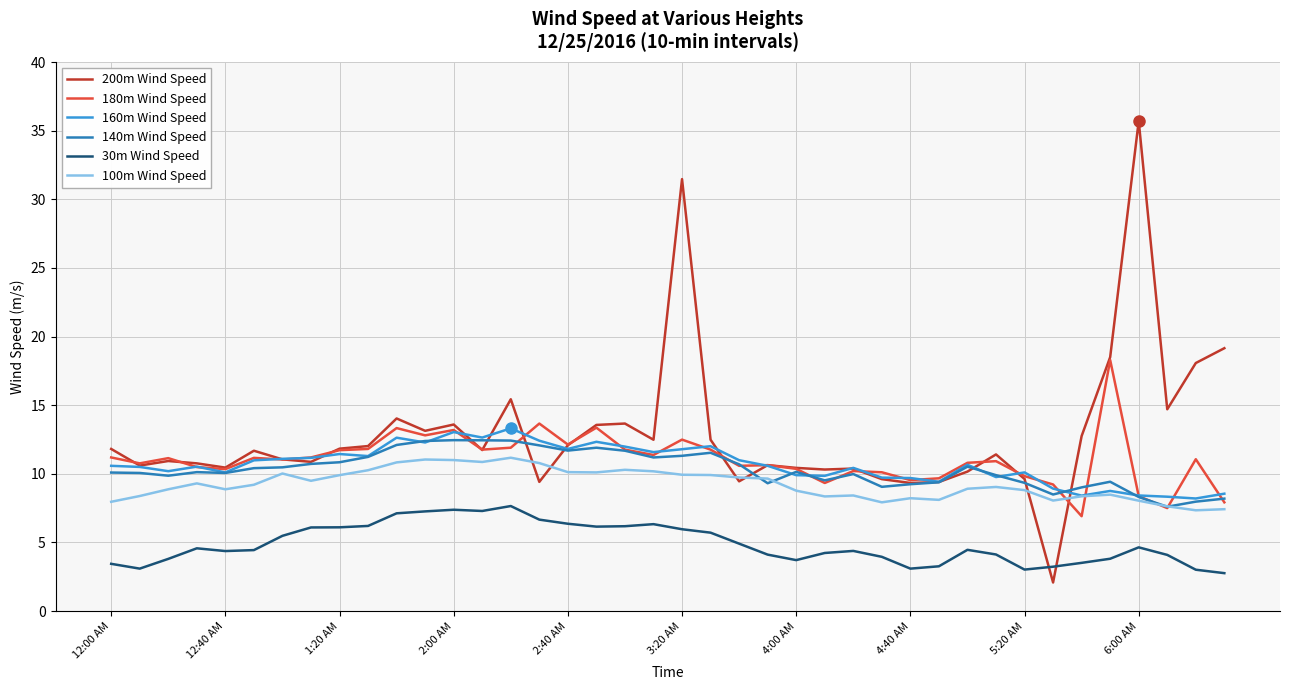

What is the greatest value displayed?

35.7